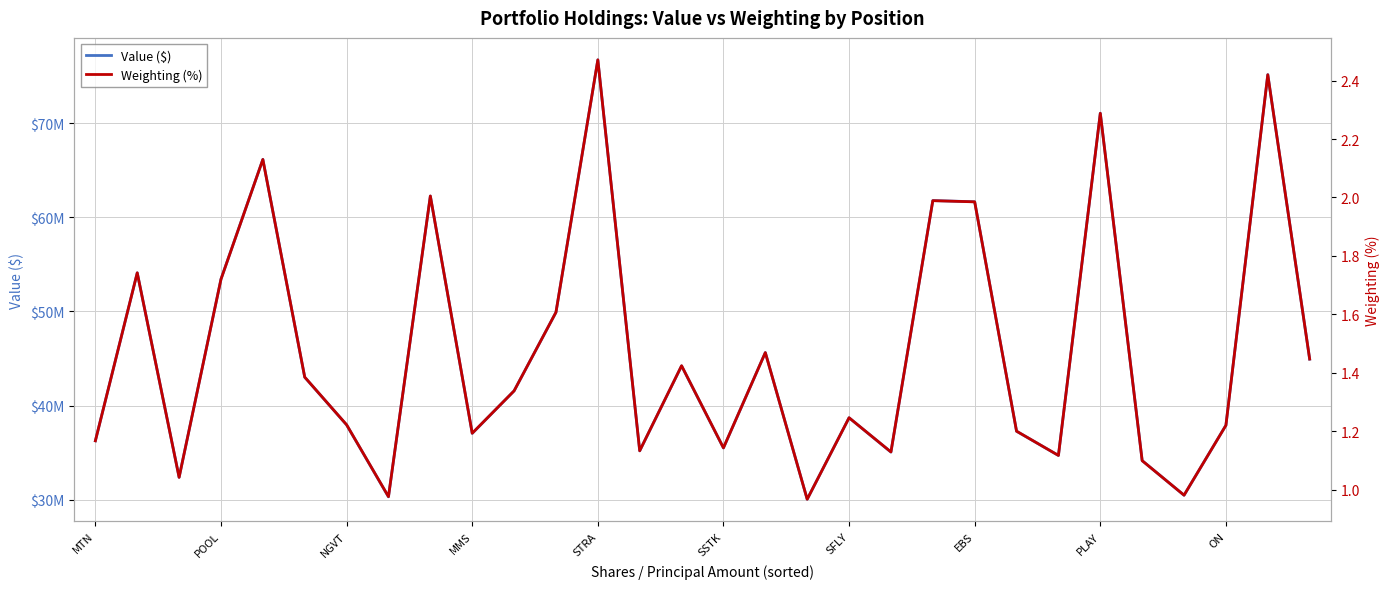

What is the value of the Value ($) point at the 8th from the left?

30301000.0